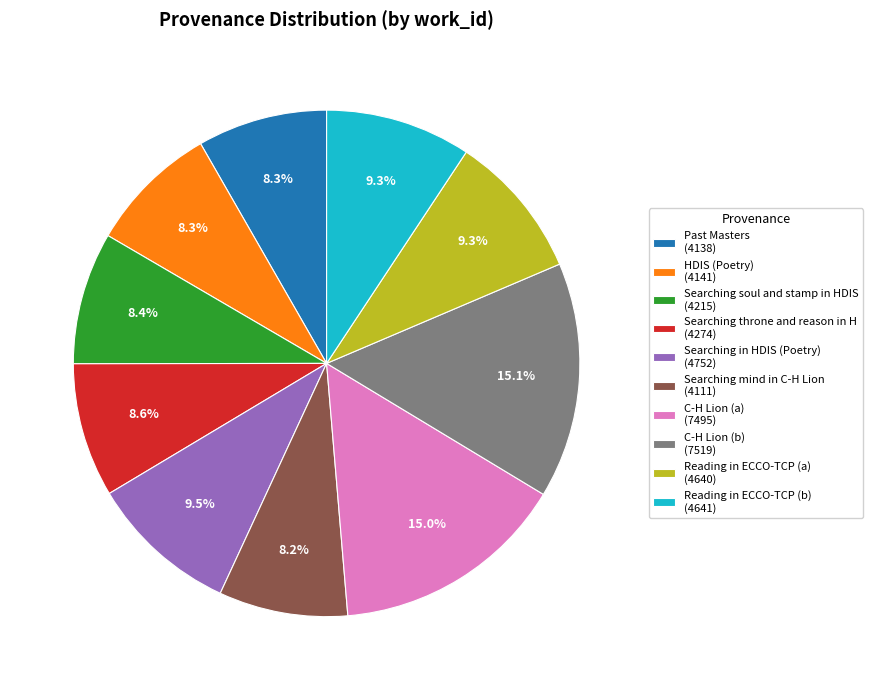

What is the total percentage of C-H Lion (a) and Past Masters?

23.3%